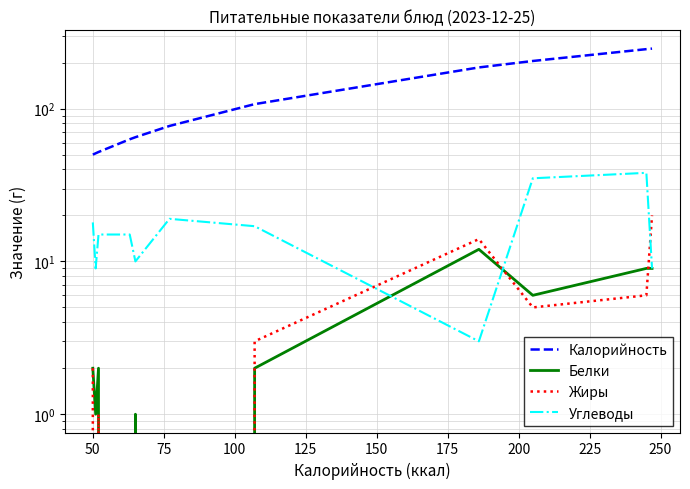

What is the maximum value shown in the chart?

247